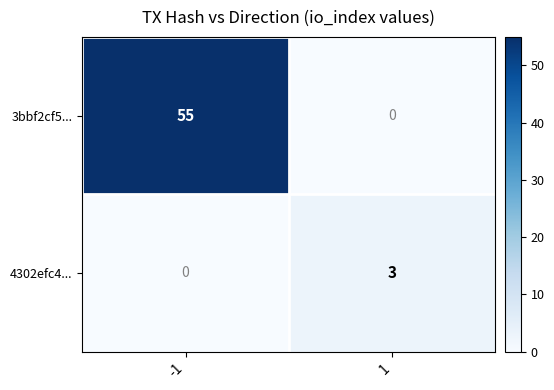

Between -1 and 1, which series saw the biggest shift?

3bbf2cf5...